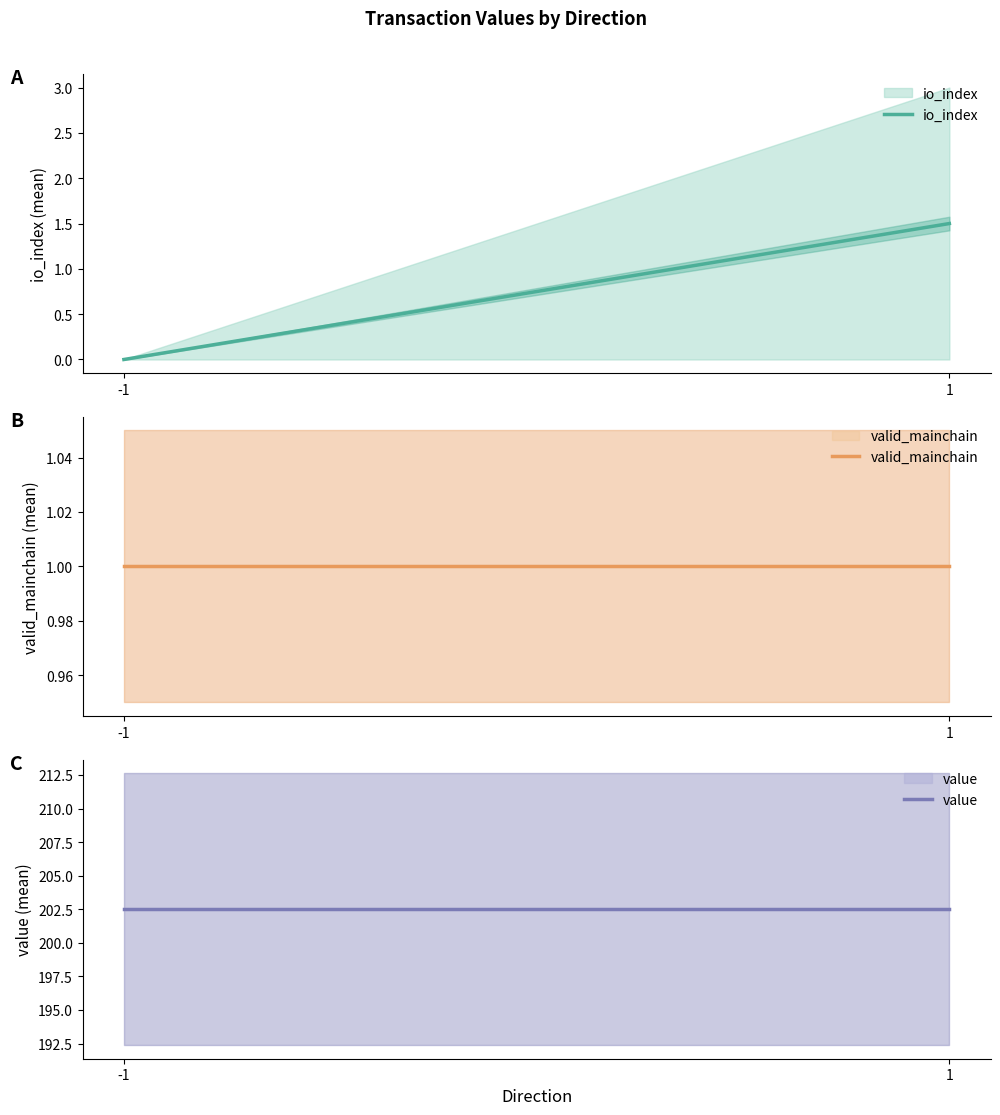

What is the total value across all series at 1?

205.0